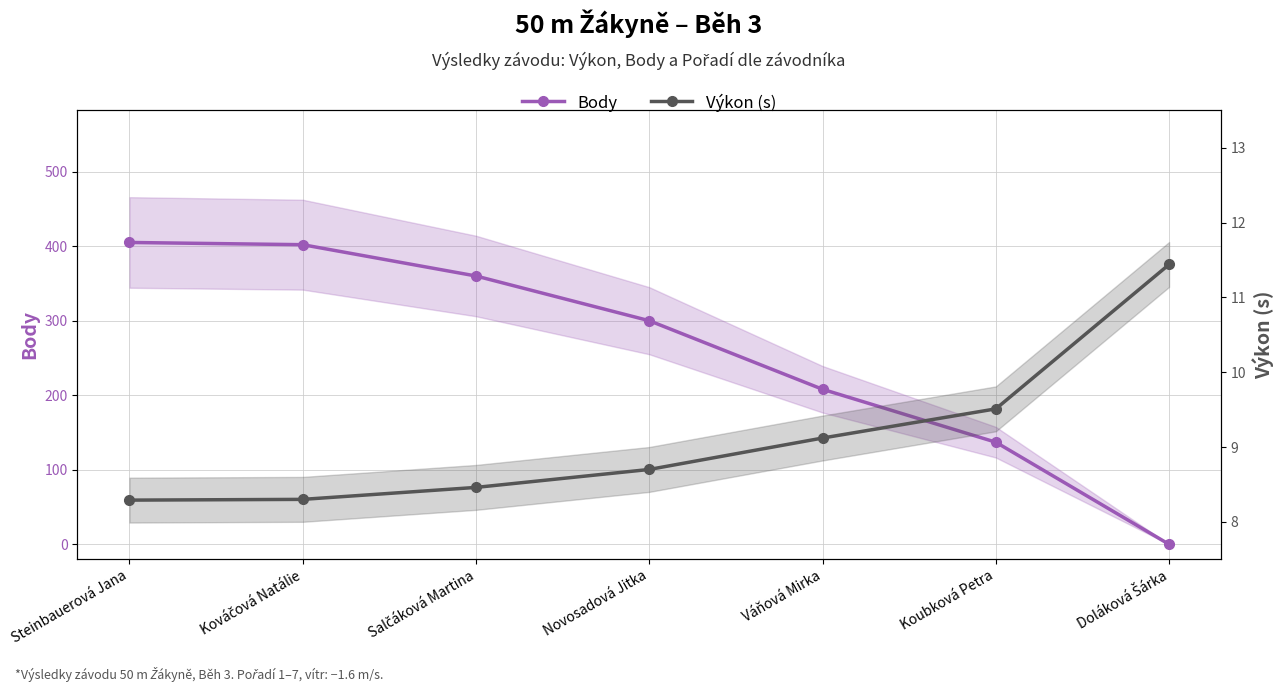

At which label does Výkon (s) reach its minimum?

Steinbauerová Jana